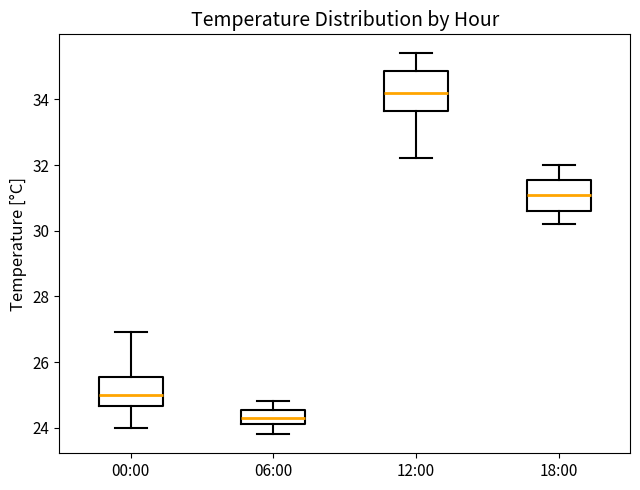

Which box's median line is the lowest?

06:00